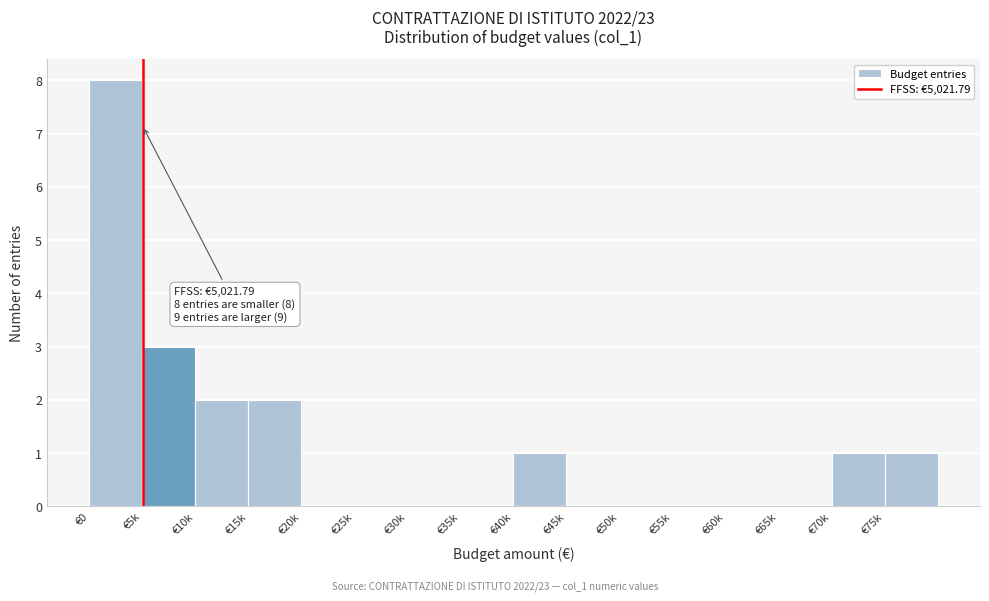

Reading left to right, transcribe all the data shown in this chart.

€0=8	€5k=3	€10k=2	€15k=2	€20k=0	€25k=0	€30k=0	€35k=0	€40k=1	€45k=0	€50k=0	€55k=0	€60k=0	€65k=0	€70k=1	€75k=1